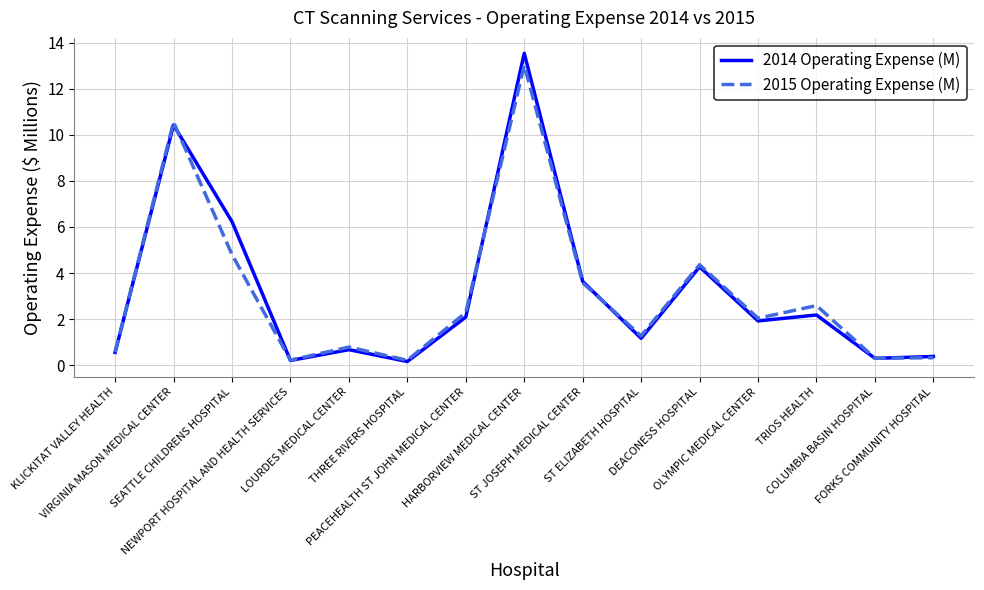

Does the chart have visible grid lines?

Yes